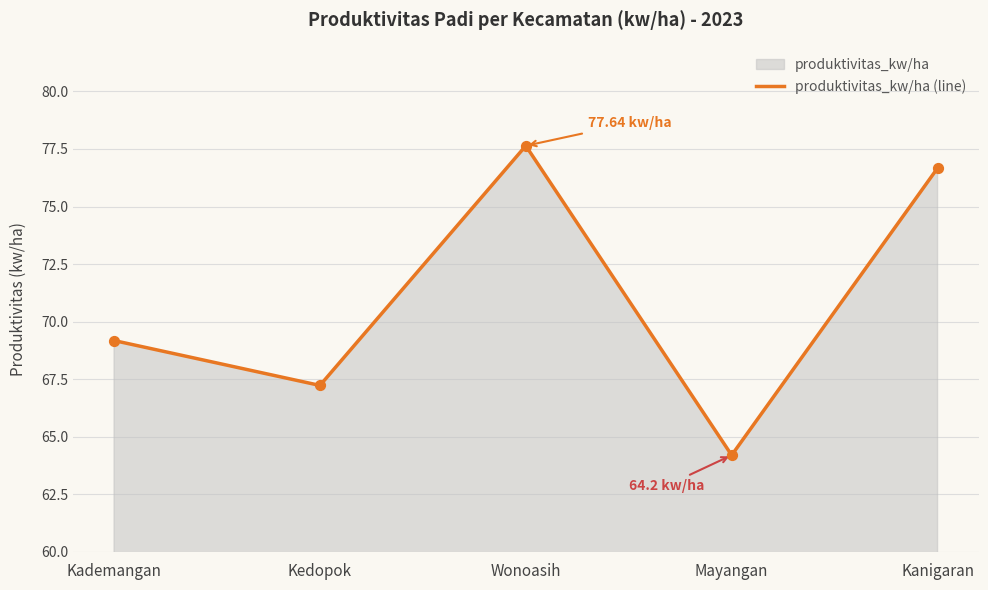

What is the ratio of the value at Mayangan to the value at Kademangan?

0.9